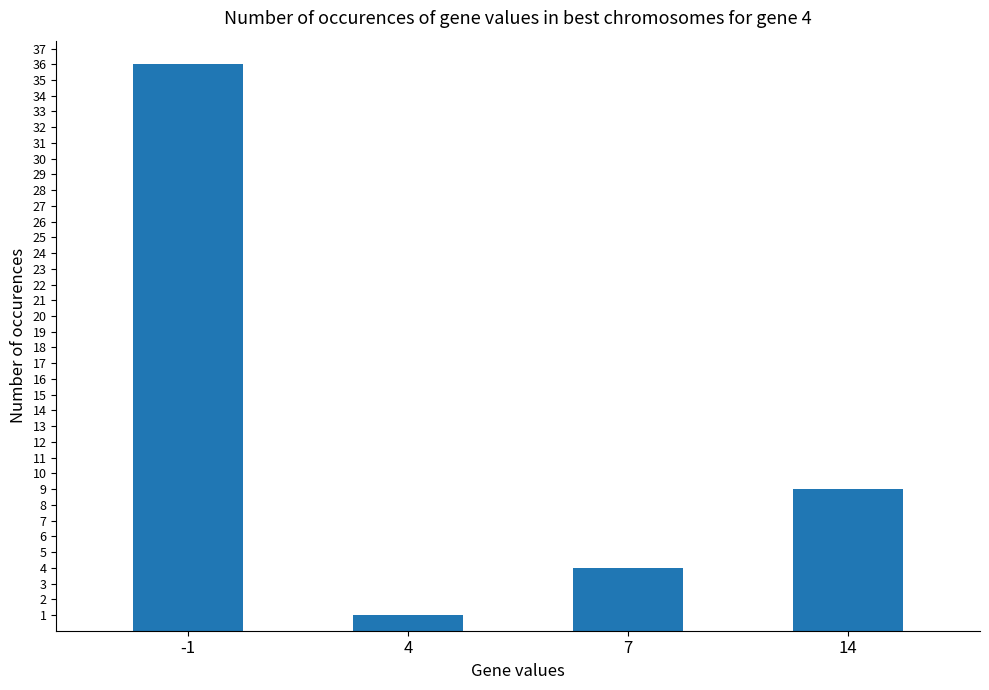

Are the bars grouped side by side (vs. stacked)?

No